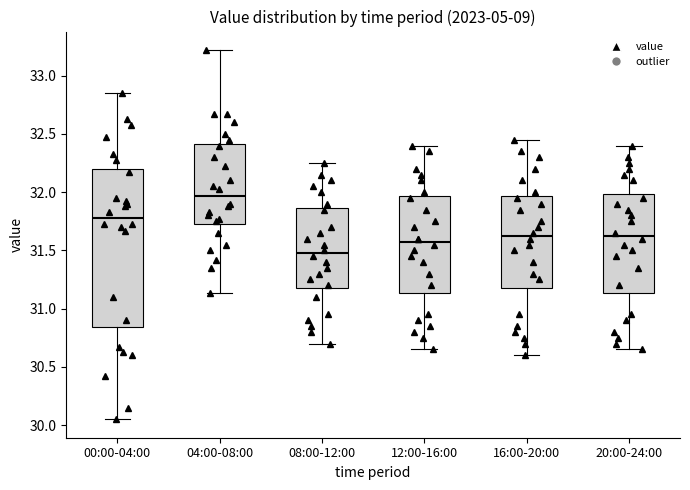

Reading left to right, transcribe this box plot: for each box, give where its median line is, the range the box spans, and where its two whiskers end, as read against the y-axis. The values are not printed on the chart, so give them approximately, as read against the axis.

00:00-04:00: median 31.80, box 30.85 to 32.20, whiskers 30.05 to 32.85
04:00-08:00: median 31.95, box 31.75 to 32.40, whiskers 31.15 to 33.20
08:00-12:00: median 31.50, box 31.20 to 31.85, whiskers 30.70 to 32.25
12:00-16:00: median 31.60, box 31.15 to 31.95, whiskers 30.65 to 32.40
16:00-20:00: median 31.65, box 31.20 to 31.95, whiskers 30.60 to 32.45
20:00-24:00: median 31.65, box 31.15 to 32.00, whiskers 30.65 to 32.40